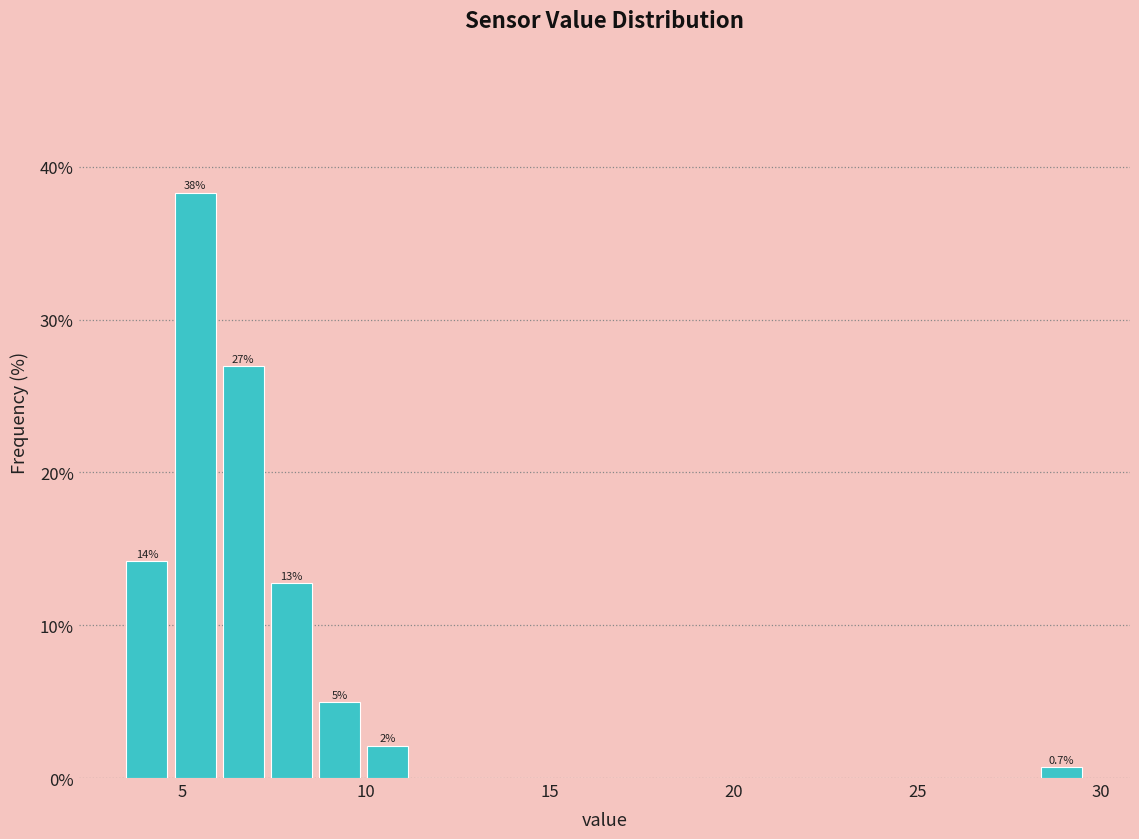

Read against the x-axis, roughly where is the centre of the tallest bar?

5.5